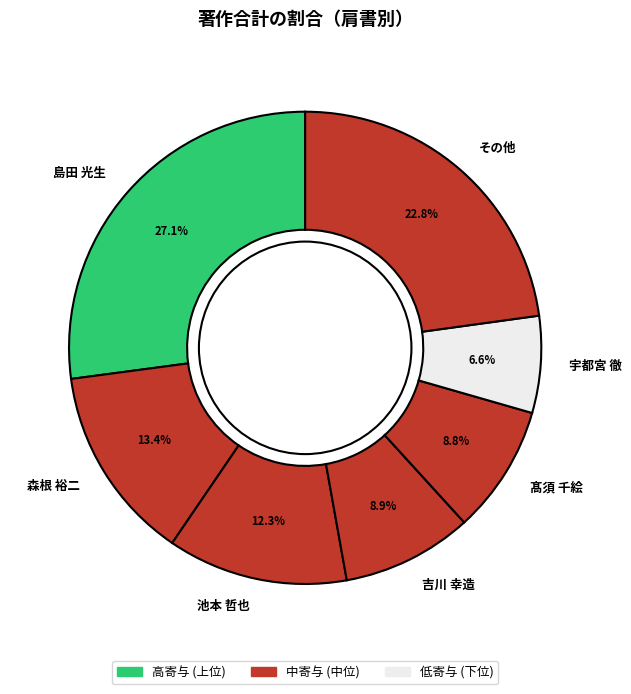

What is the smallest slice in the pie chart?

宇都宮 徹